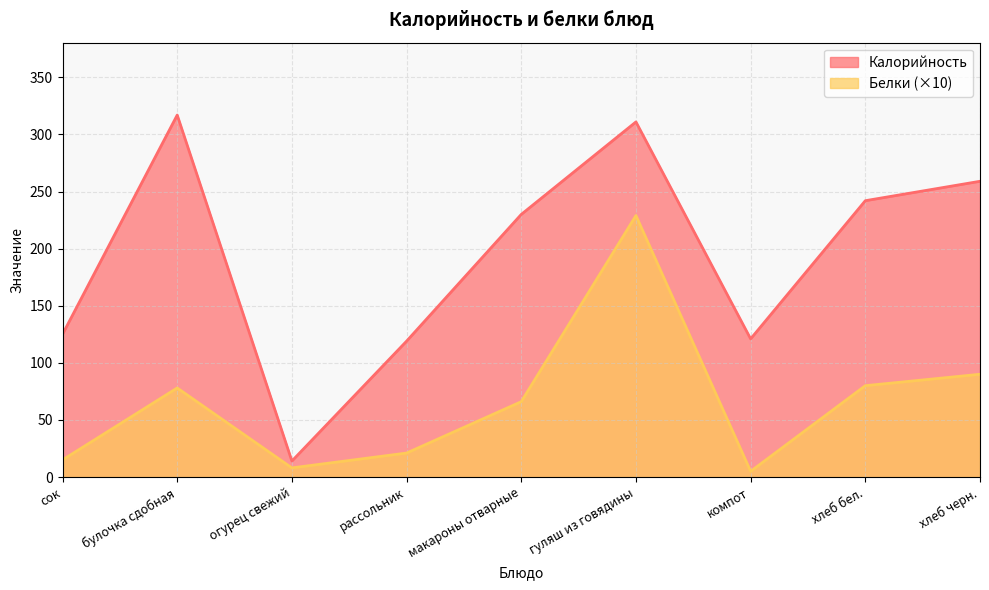

Is the value of Белки at огурец свежий greater than the value of Калорийность at макароны отварные?

No